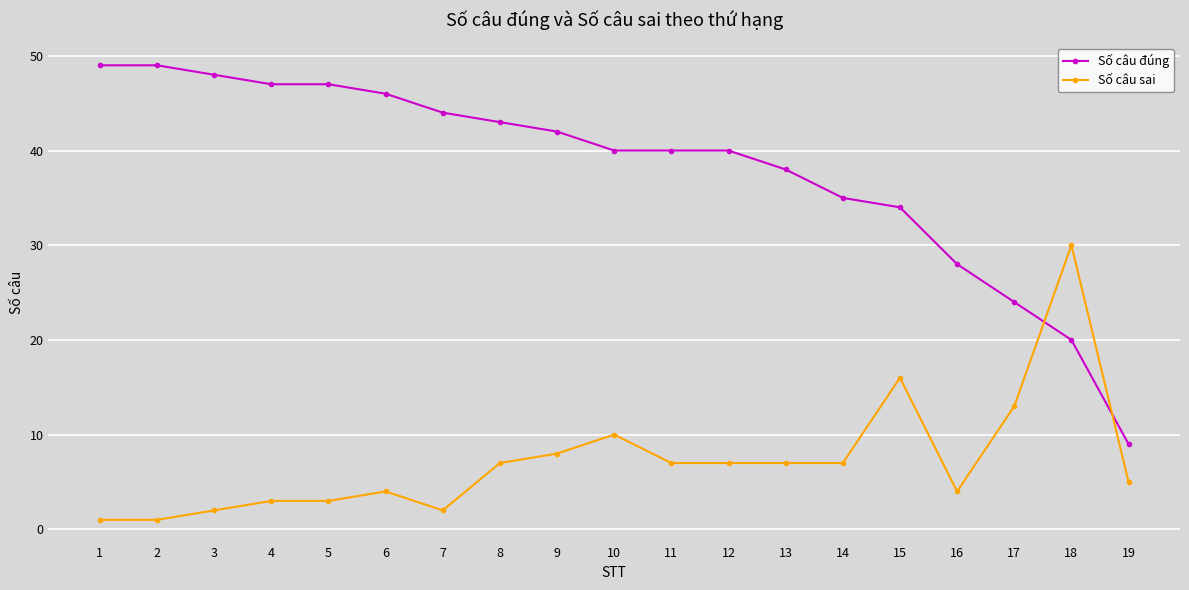

What is the difference between the maximum and minimum values in the Số câu sai series?

29